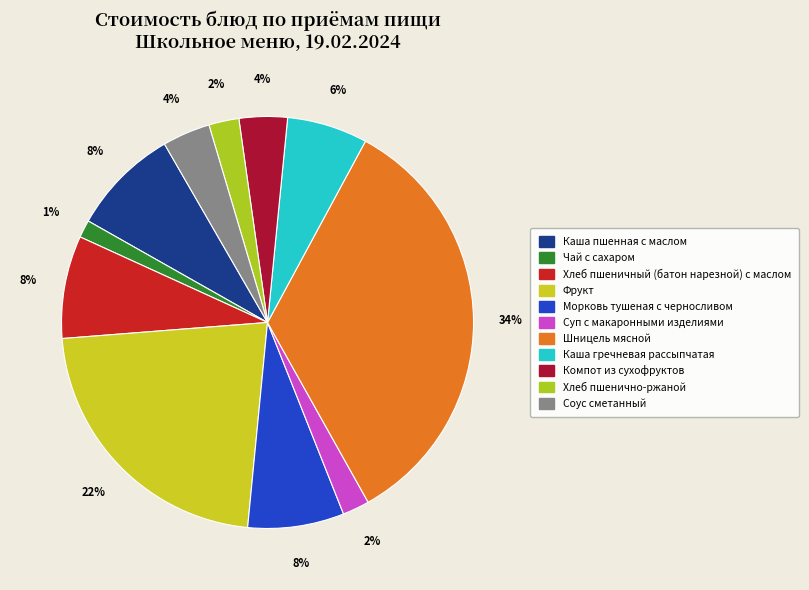

How many segments does this pie chart have?

11